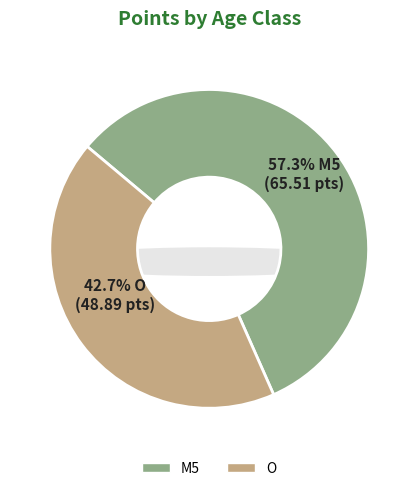

Is it true that M5 is 44% of the pie?

False